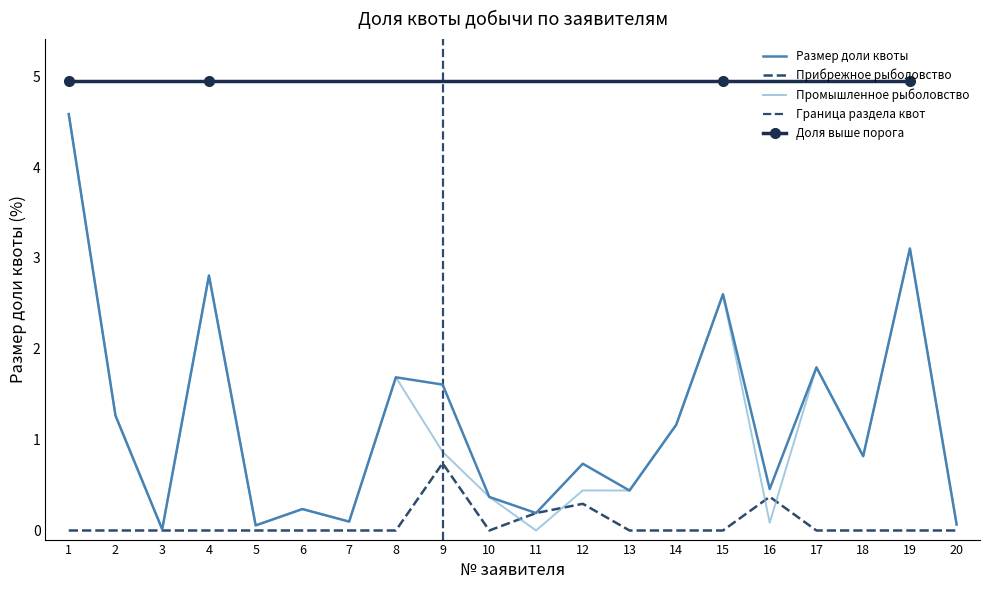

Which series has the largest total across all categories?

Размер доли квоты